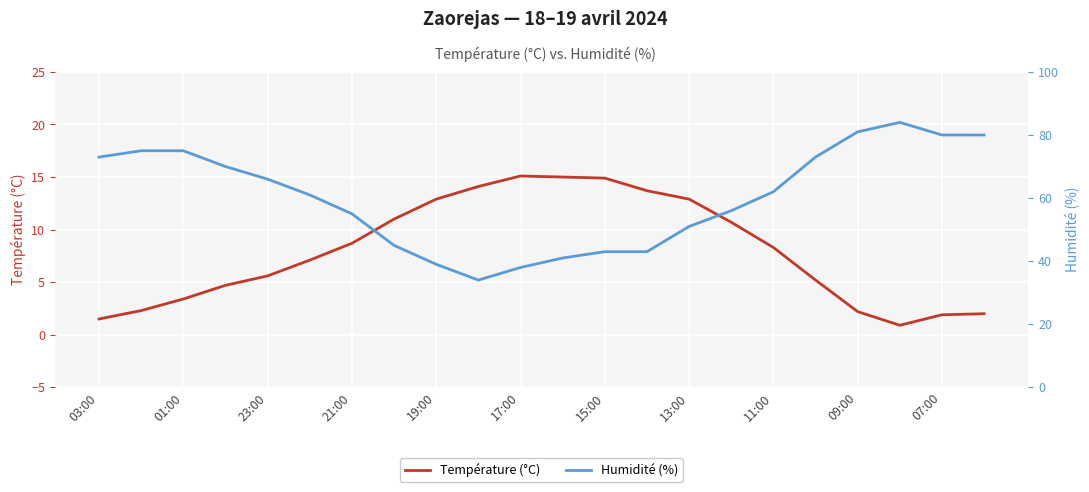

At which label does Température (°C) first exceed 8?

21:00